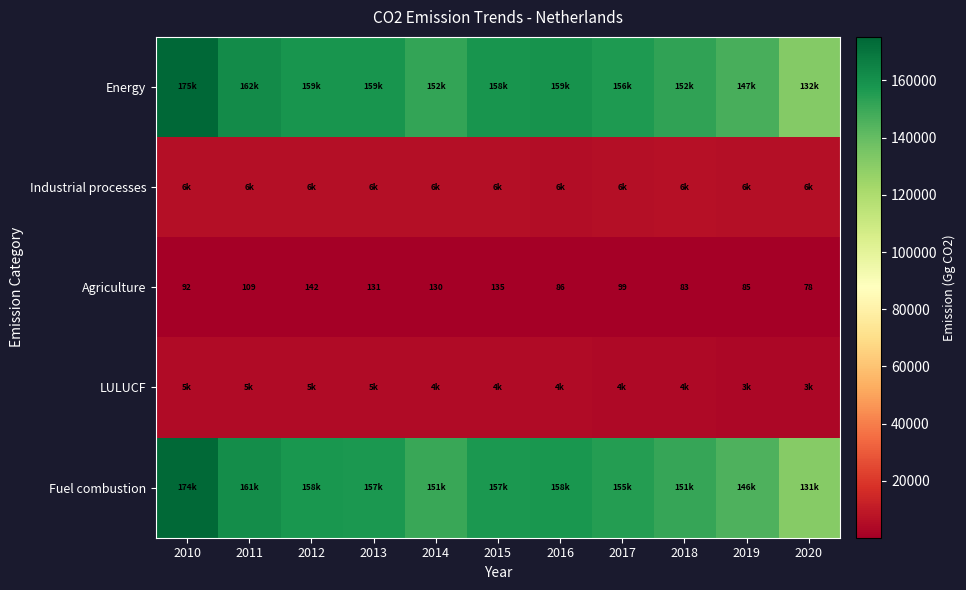

What is the maximum value shown in the chart?

175242.5